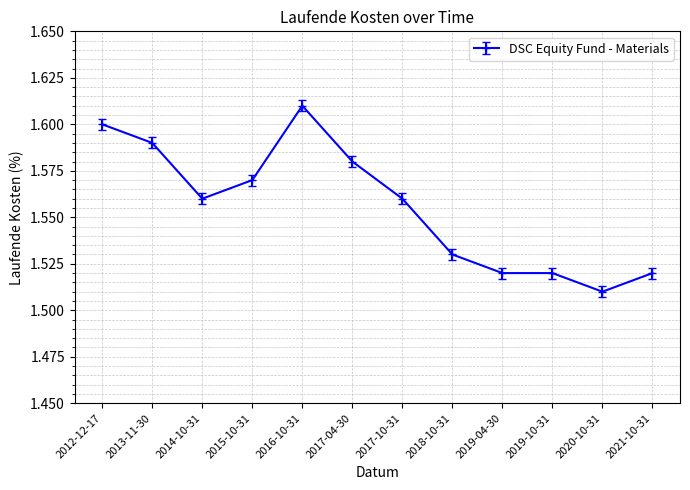

Which label corresponds to the largest value in the chart?

2016-10-31